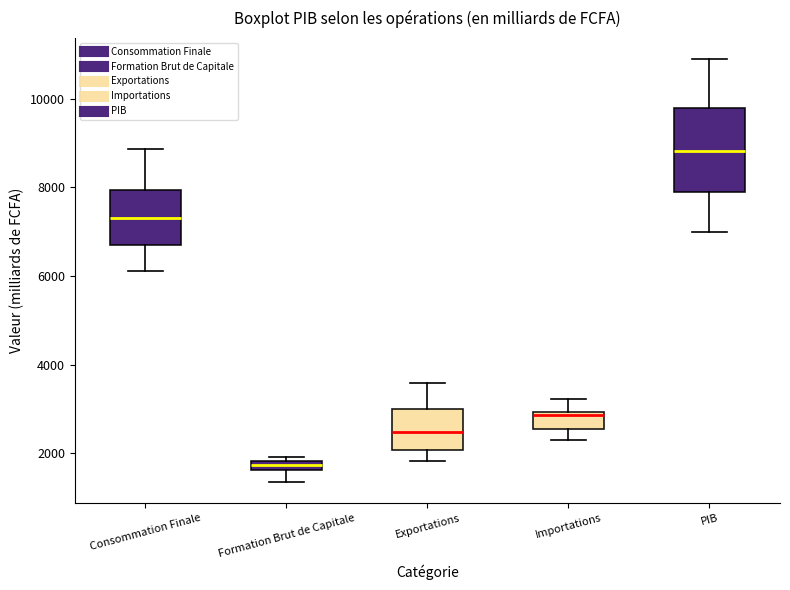

Comparing the boxes themselves (not the whiskers), which one is the tallest?

PIB